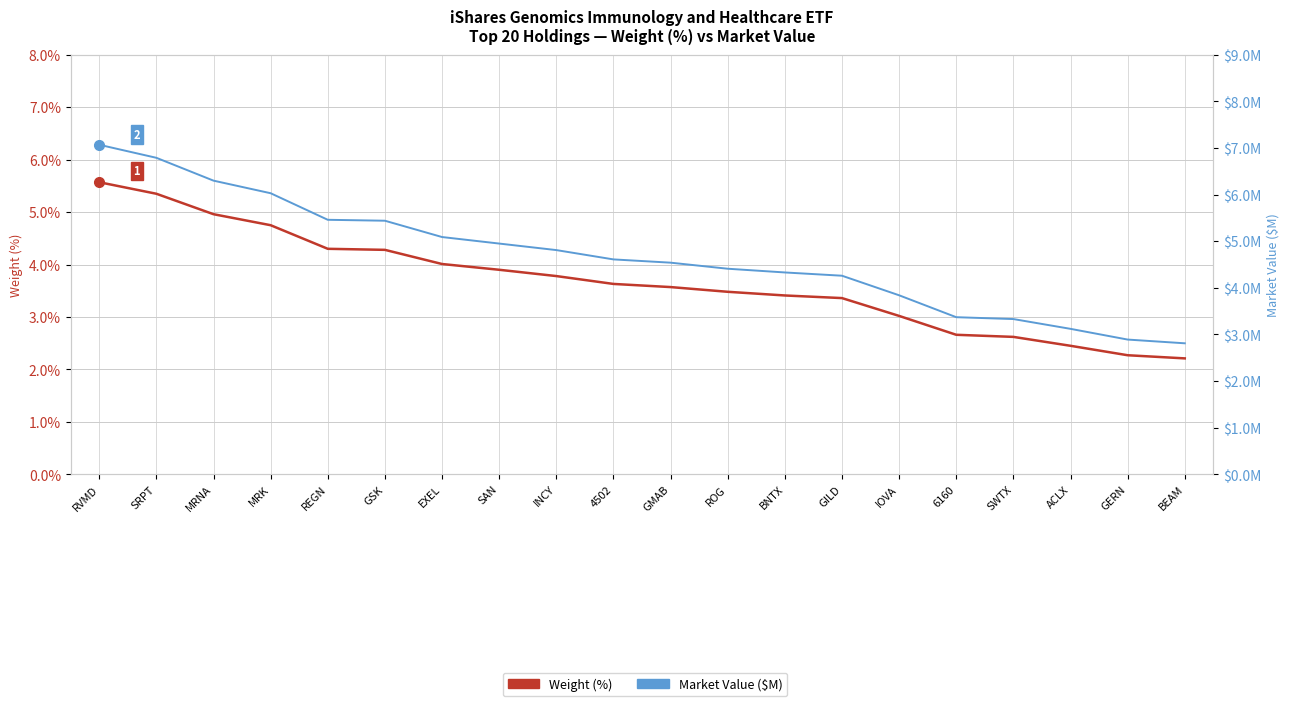

True or false: Market Value ($M) and Weight (%) cross at least once.

False